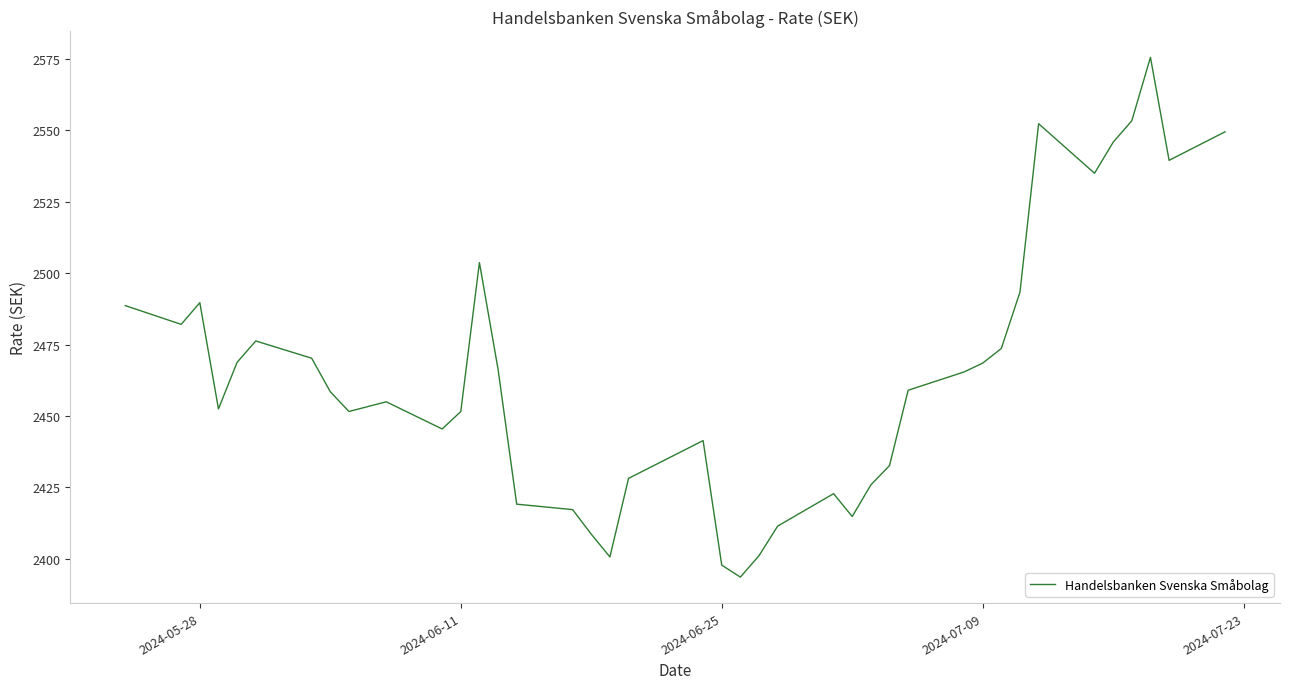

True or false: the data has more than 0 interior local peaks.

True